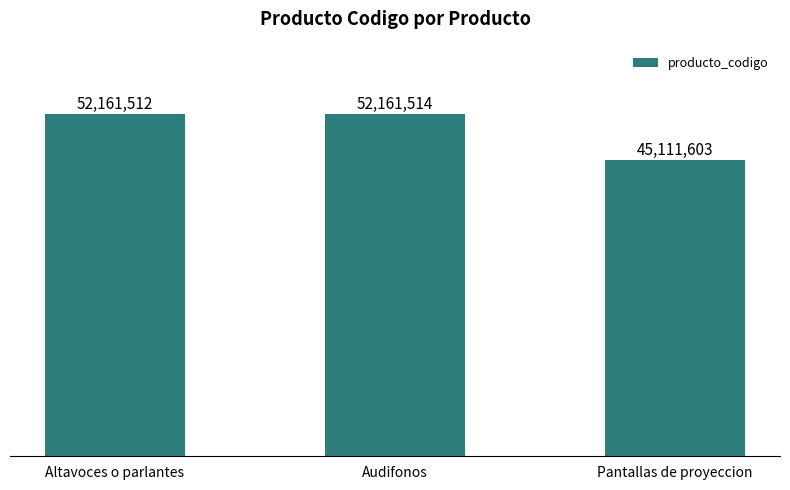

What is the approximate value at Altavoces o parlantes, to the nearest 100?

52161500